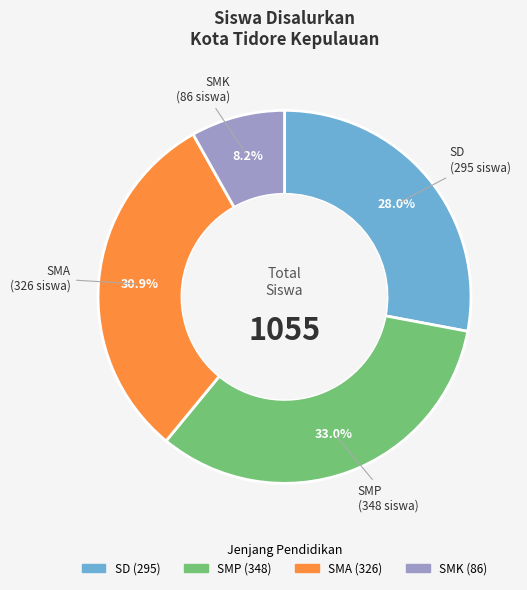

Is there any slice that represents more than half of the pie?

No